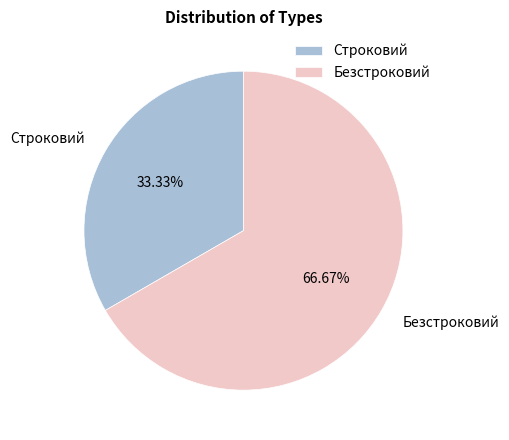

How many slices are in this pie chart?

2